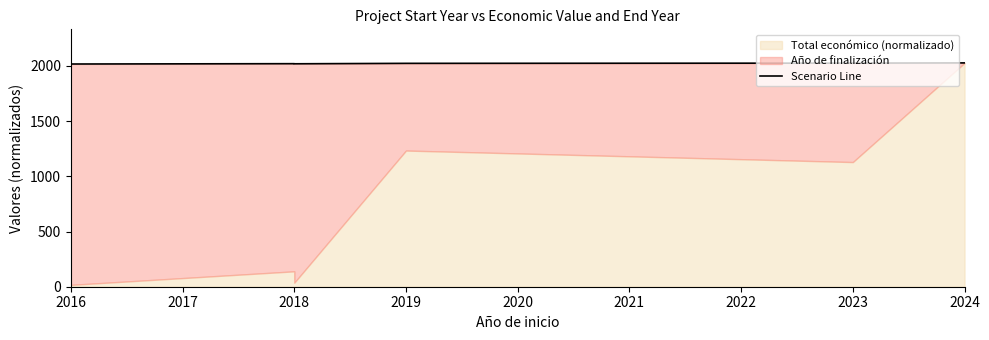

Which label corresponds to the smallest value in the chart?

2016